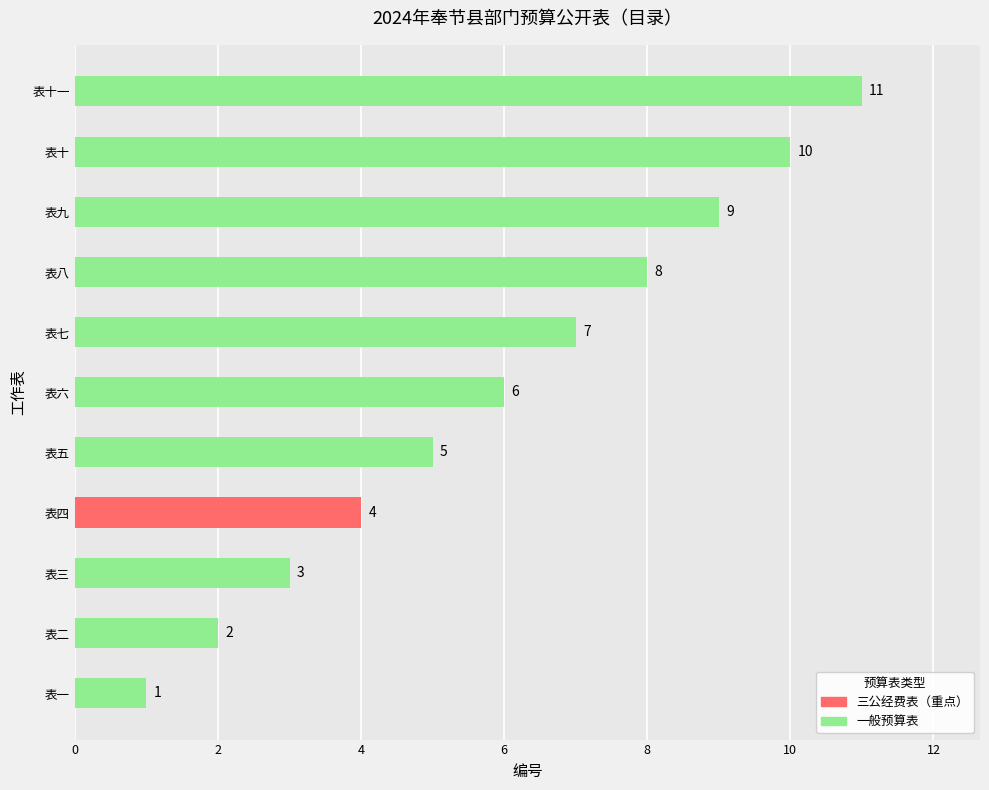

List the labels in order of value, smallest first.

表一, 表二, 表三, 表四, 表五, 表六, 表七, 表八, 表九, 表十, 表十一